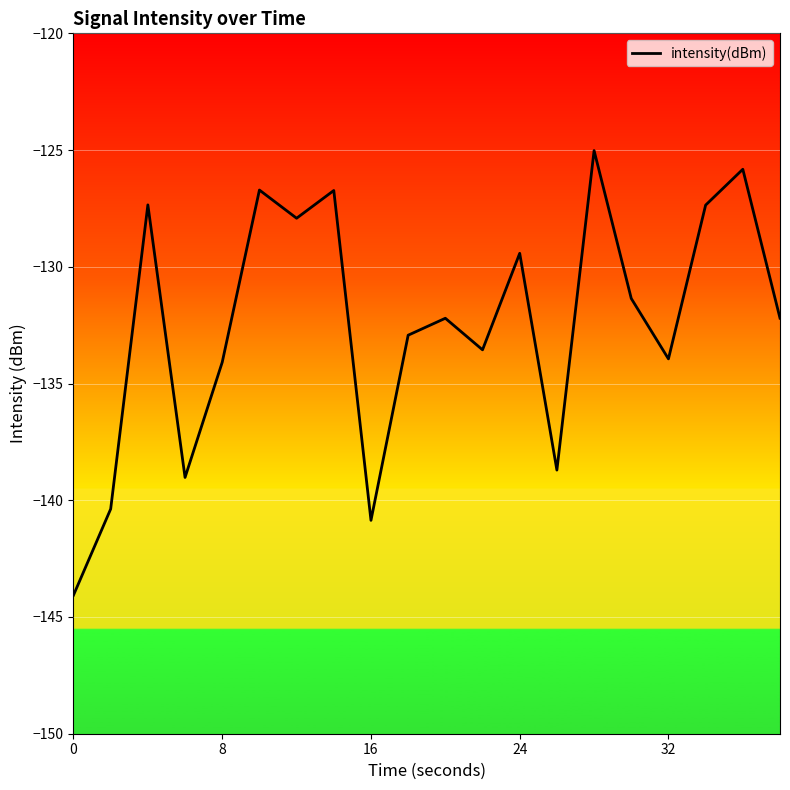

What is the difference between the maximum and minimum values?

19.0